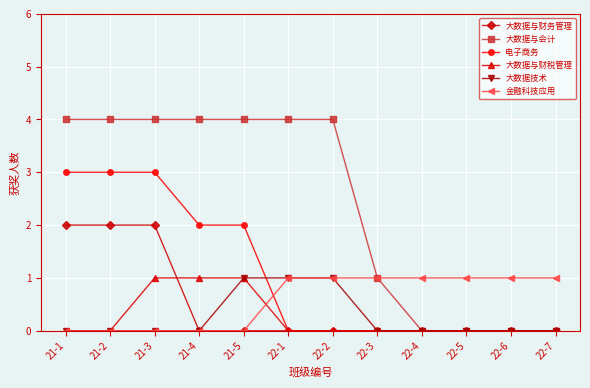

What is the label of the 8th point from the left?

22-3